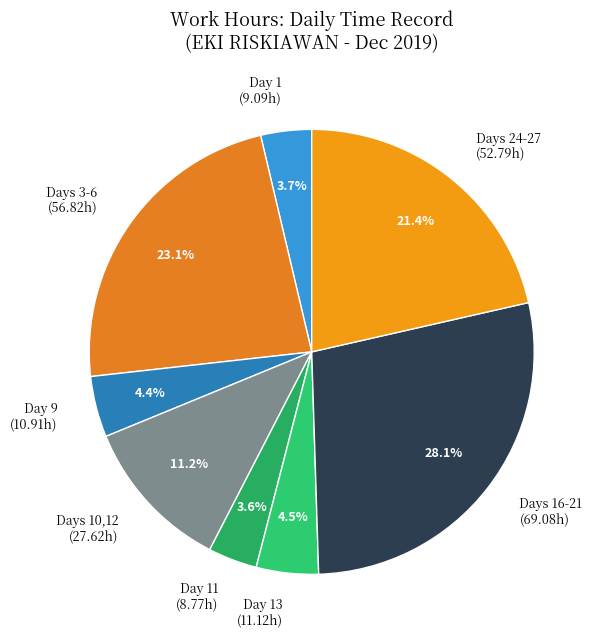

What is the ratio of the value at Day 11 (8.77h) to the value at Day 13 (11.12h)?

0.8